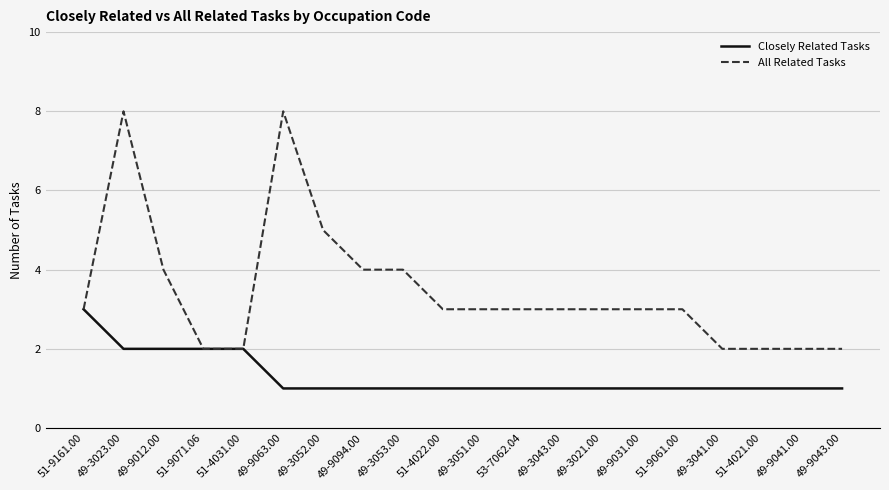

Read the All Related Tasks value at 51-4022.00.

3